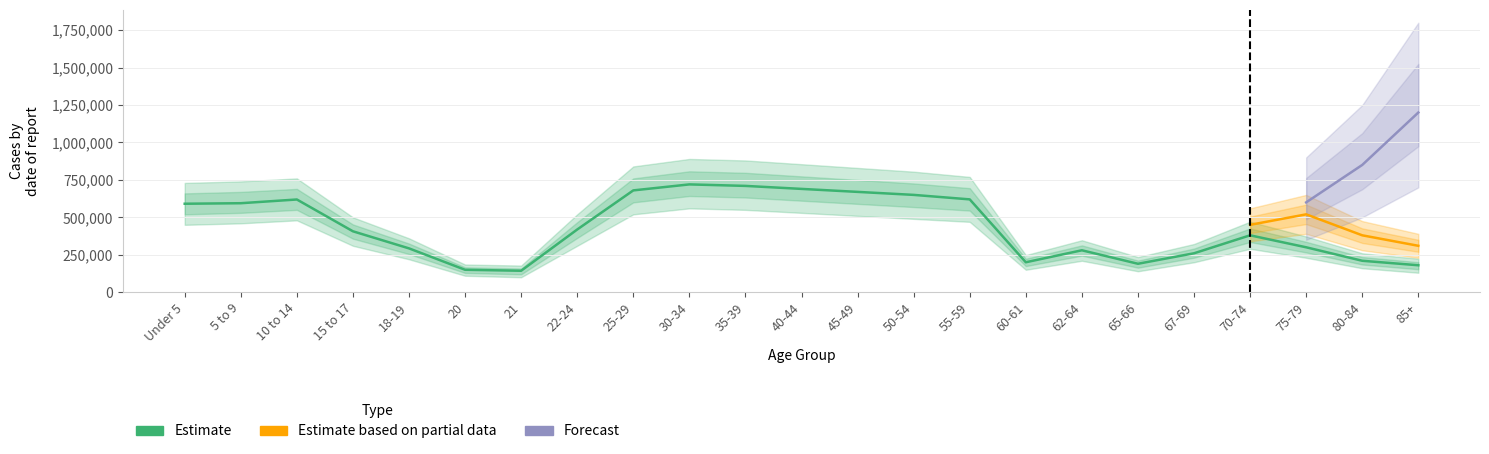

Between 21 and 40-44, which series saw the biggest shift?

Estimate